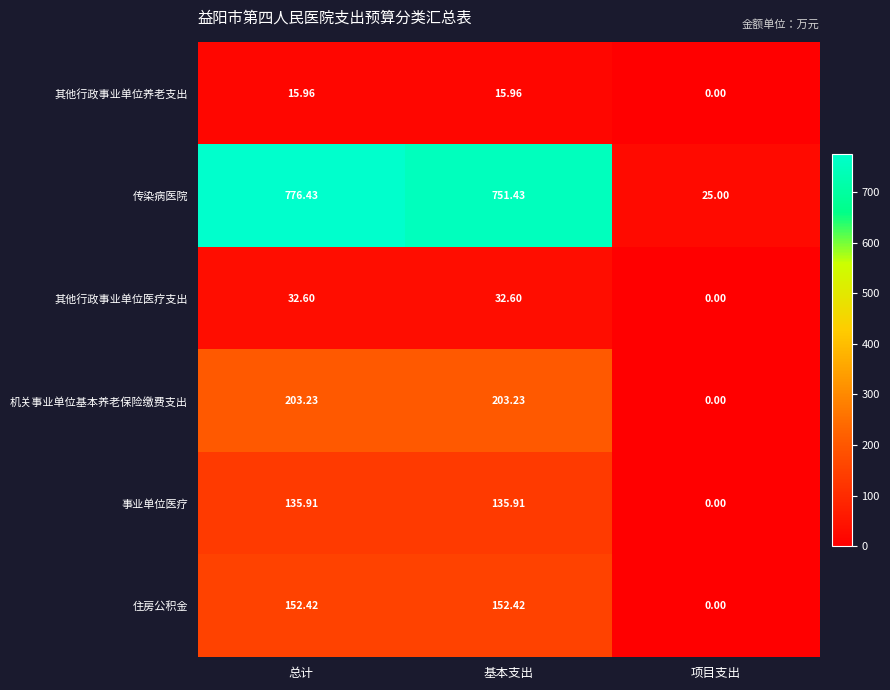

Rank the series by their maximum value, from lowest to highest.

其他行政事业单位养老支出, 其他行政事业单位医疗支出, 事业单位医疗, 住房公积金, 机关事业单位基本养老保险缴费支出, 传染病医院